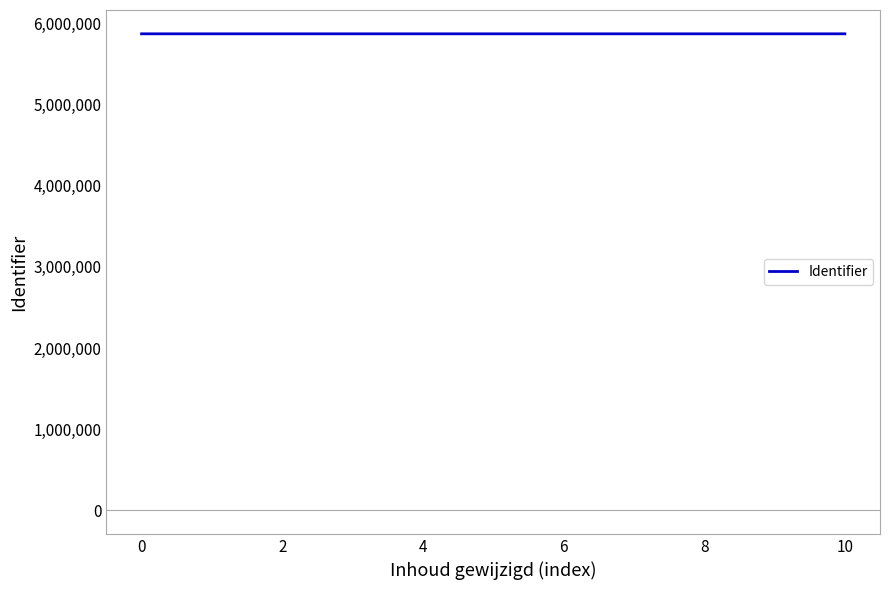

How many lines are shown in the chart?

1